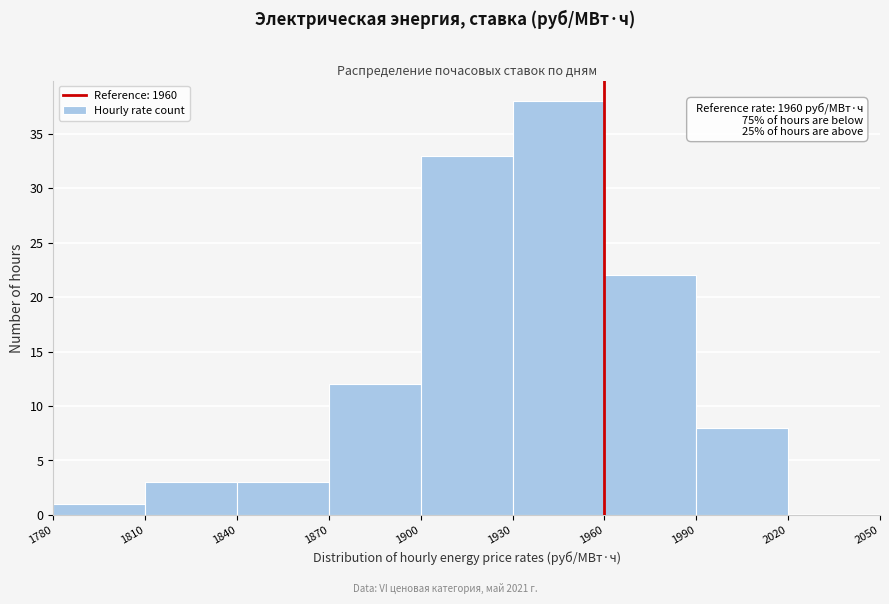

Which range on the x-axis has the tallest bar?

1930 to 1960